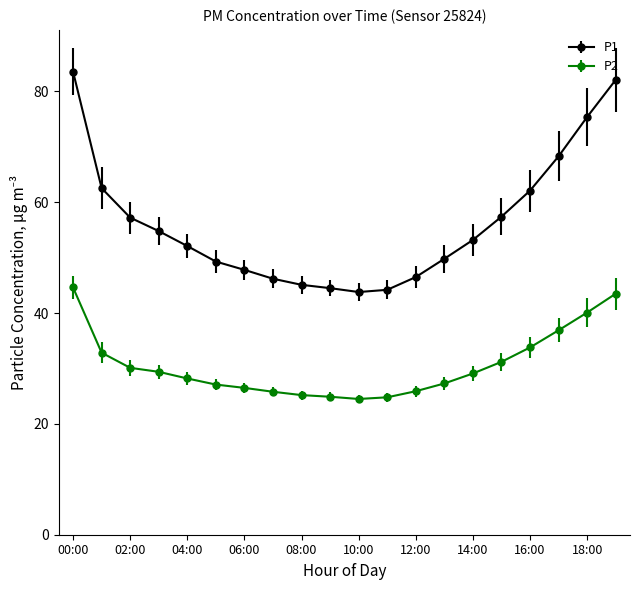

What is the smallest value displayed?

24.5